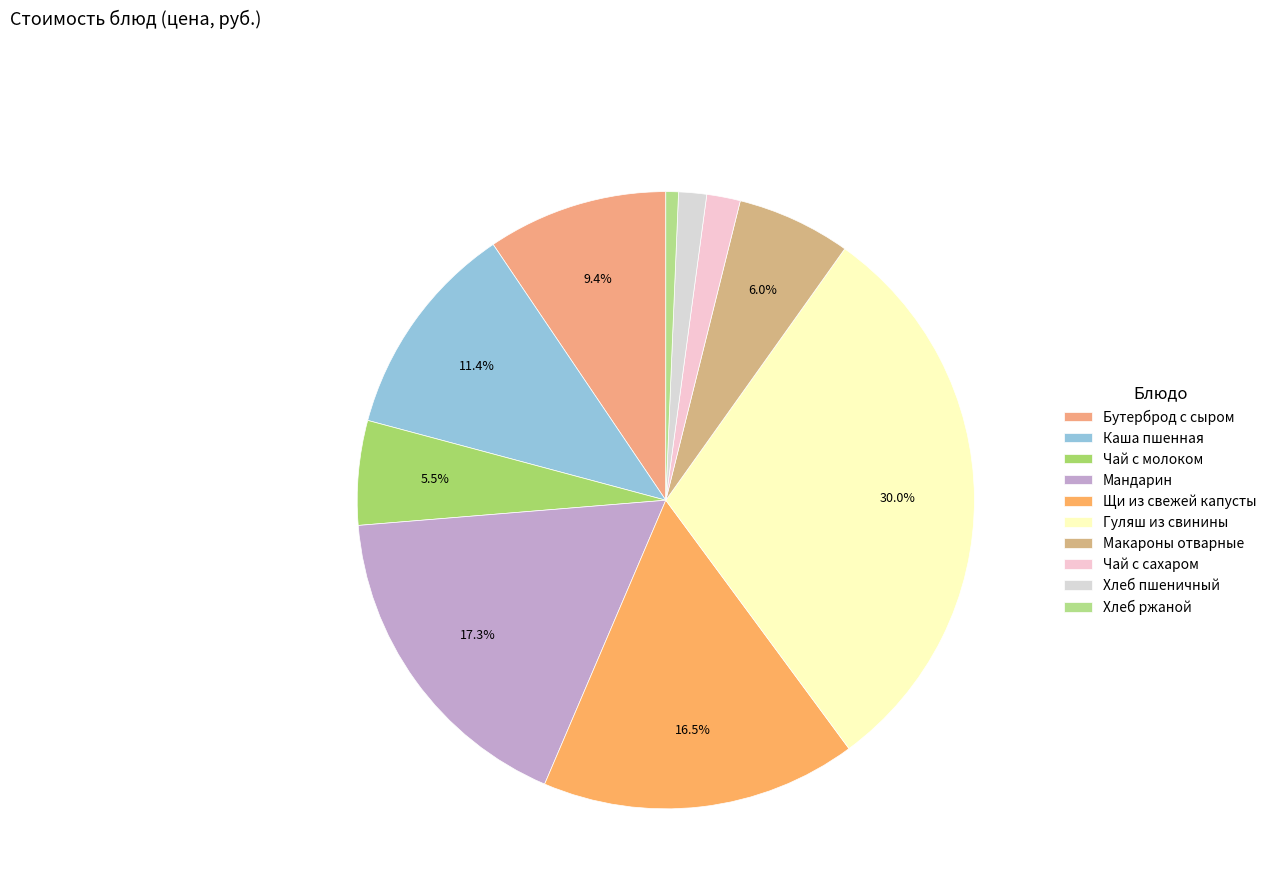

To the nearest percent, what portion does Бутерброд с сыром represent?

9%